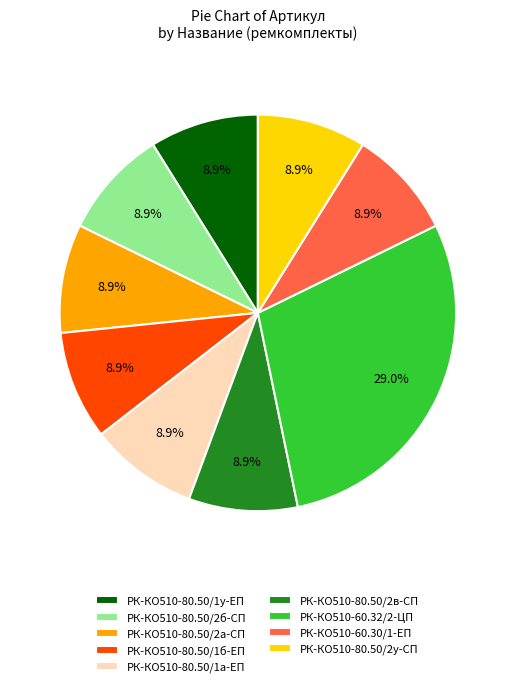

To the nearest percent, what is the difference between the РК-КО510-60.32/2-ЦП and РК-КО510-80.50/1б-ЕП slice percentages?

20%